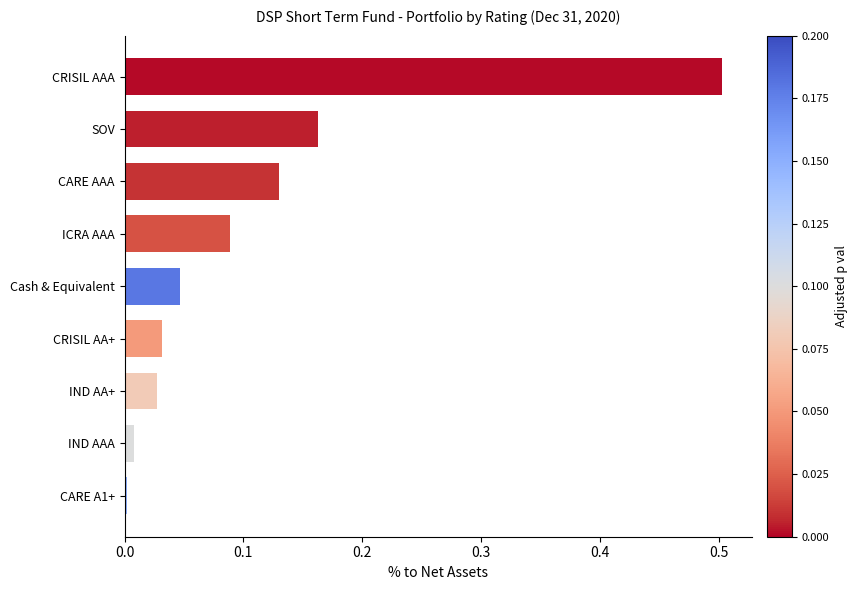

How many bars are there in total?

9